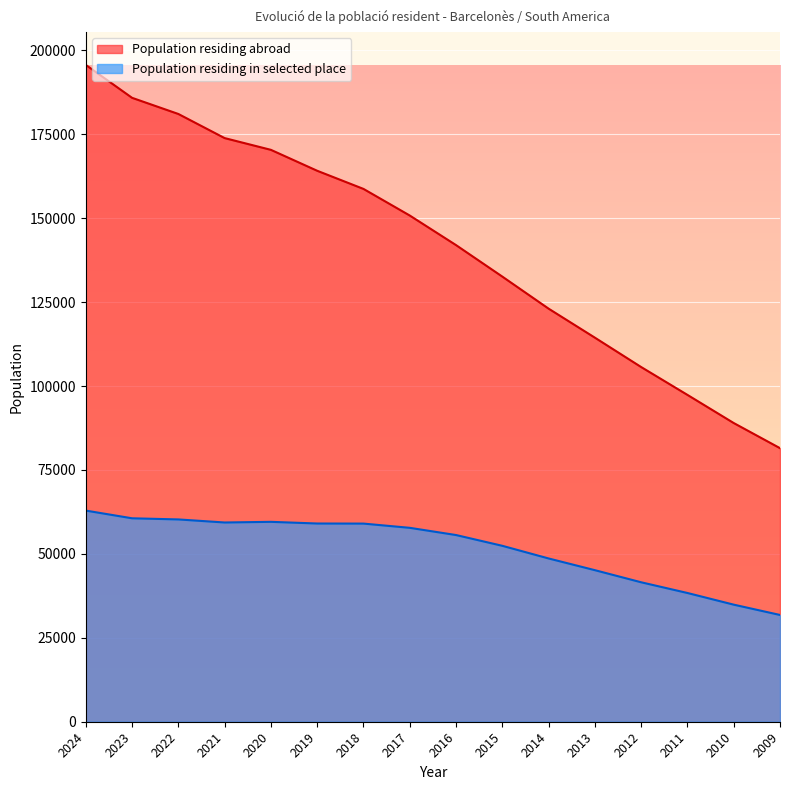

List the series in order of their overall mean, lowest first.

Population residing in selected place, Population residing abroad